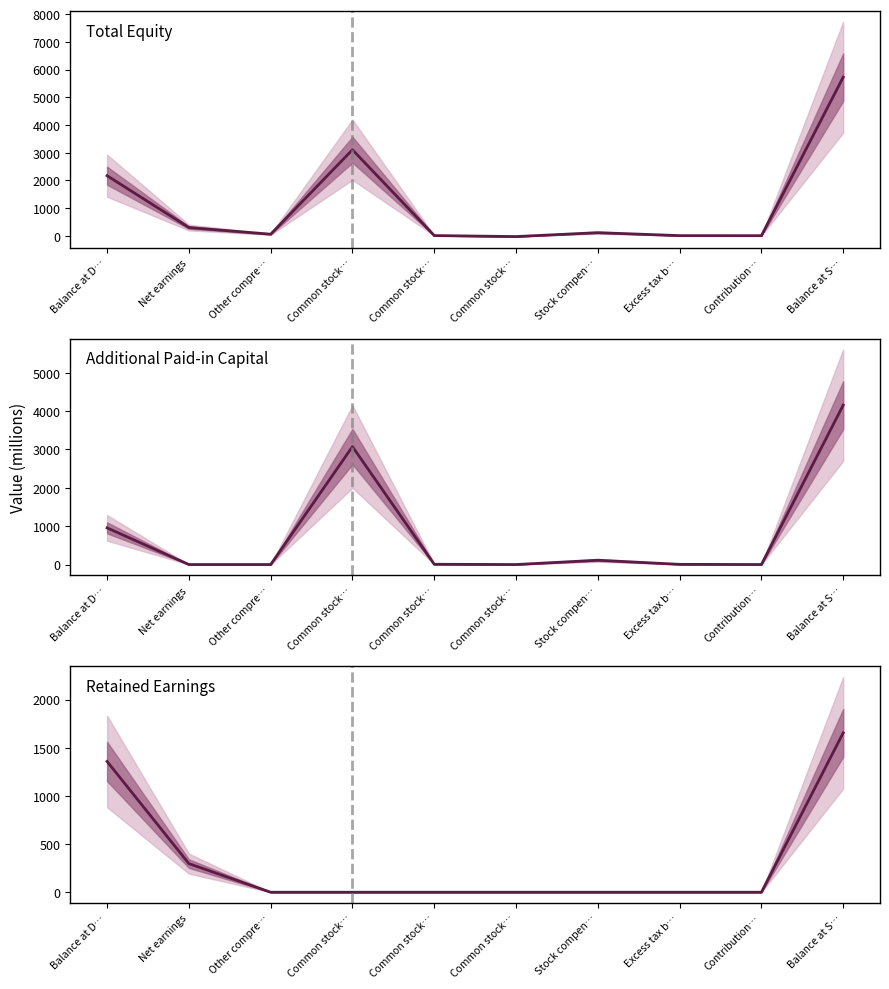

What are all the series names shown in the legend?

Total, Additional Paid-in Capital, Retained Earnings